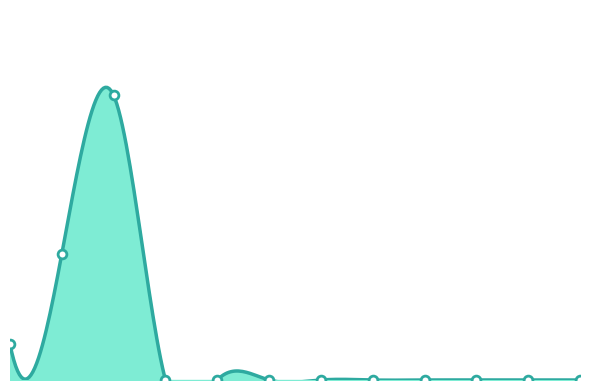

What is the change in value from II'23 to V'23?

-78